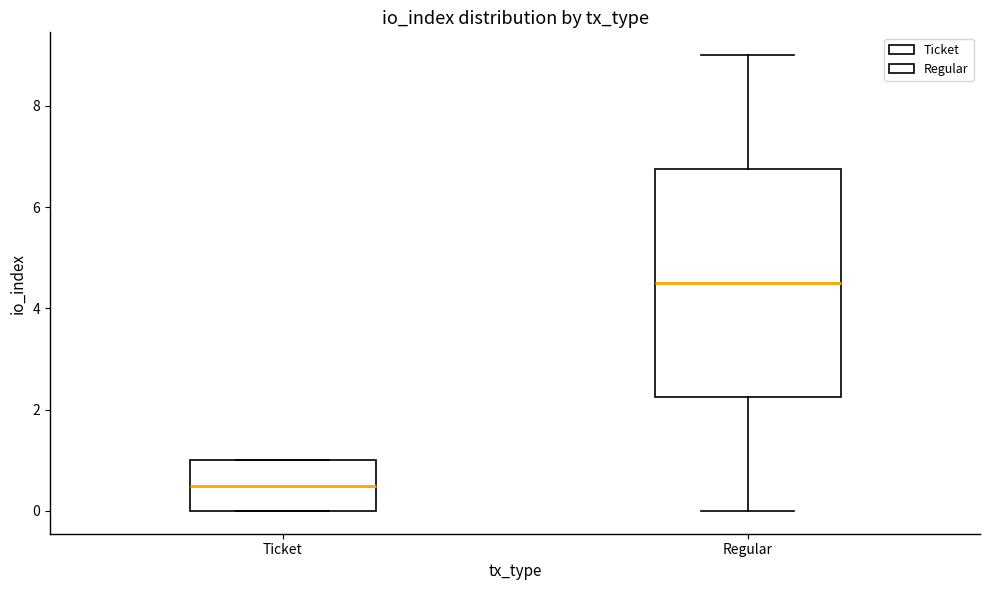

Which box has the lowest median line?

Ticket